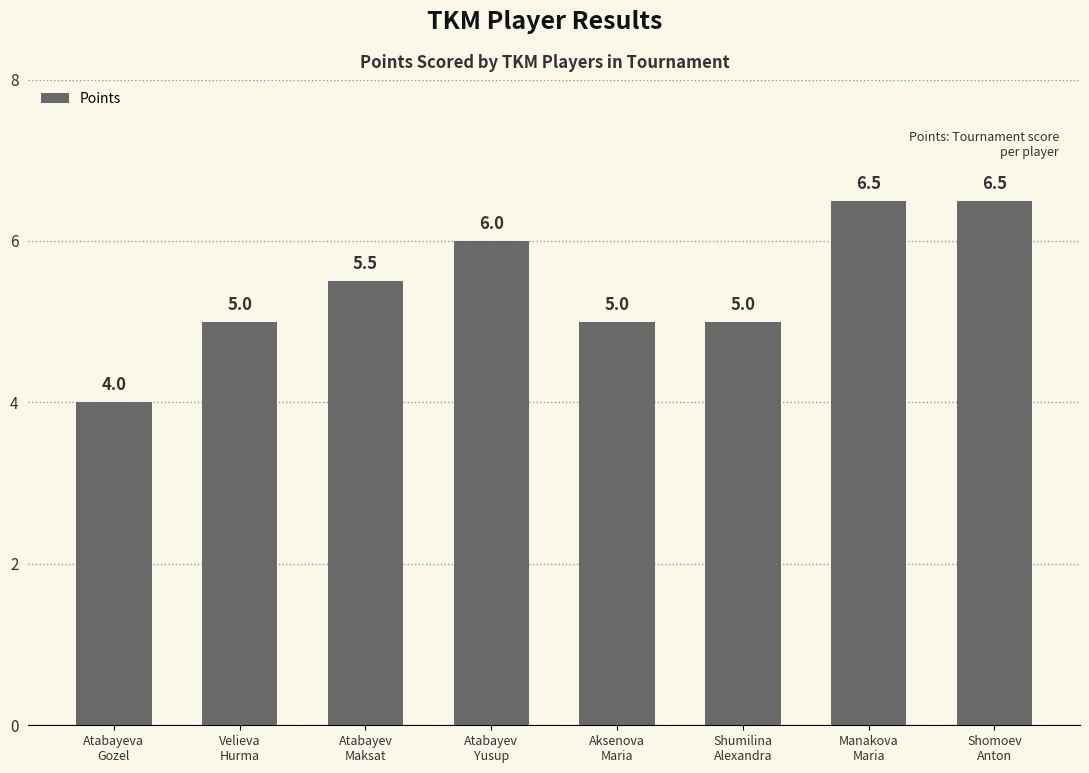

Reading right to left, list all the values displayed in this chart.

6.5	6.5	5.0	5.0	6.0	5.5	5.0	4.0